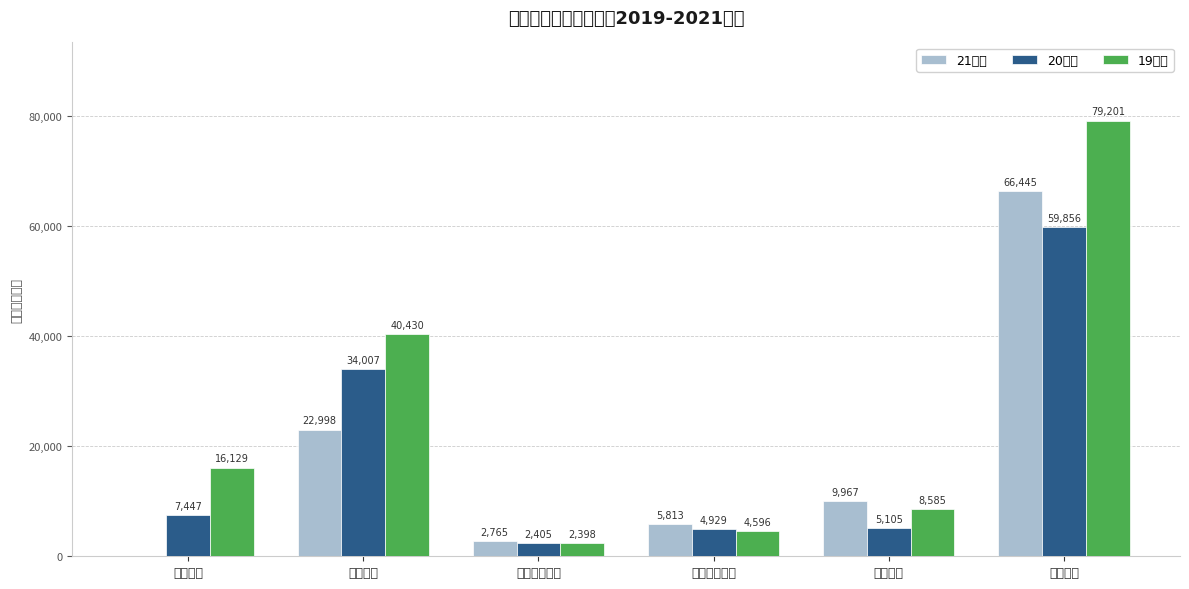

What is the value of the 20金额 bar at the 4th from the left?

4928.6